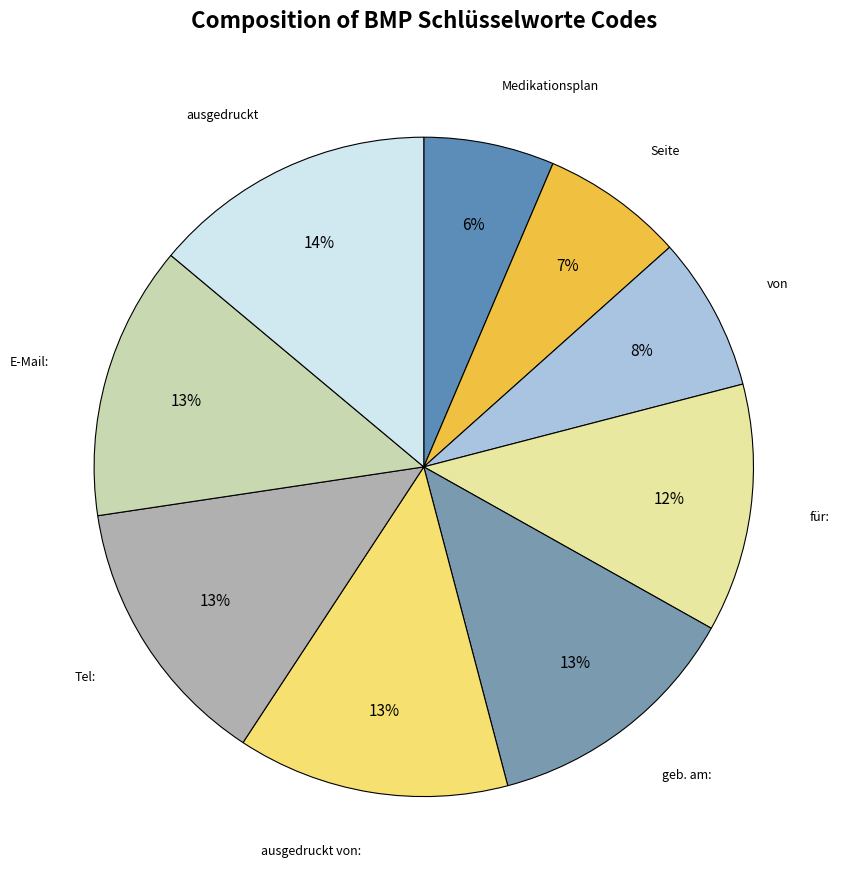

To the nearest percent, what is the average slice percentage?

11%